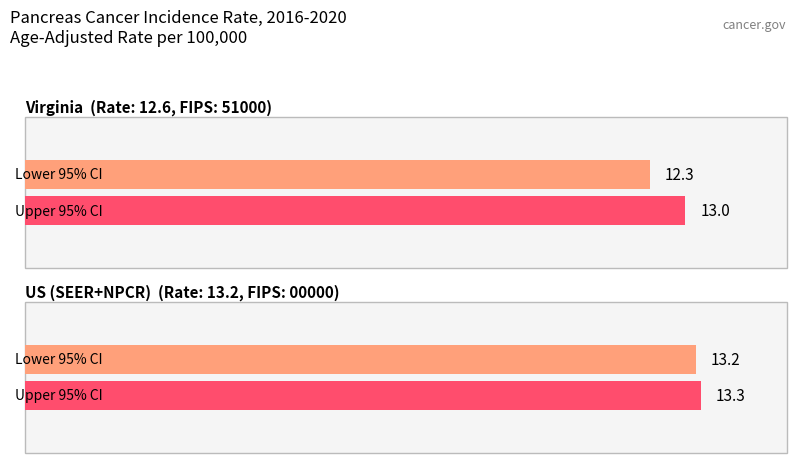

How many values in the Lower 95% CI series exceed 13?

1